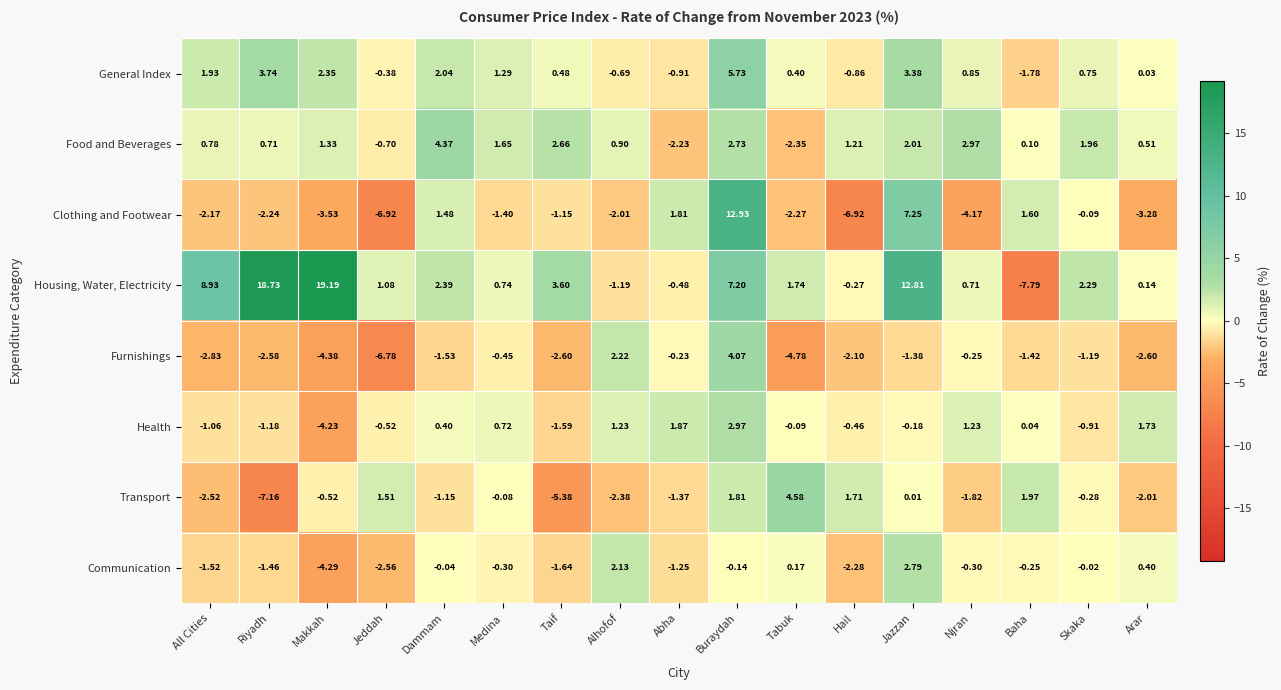

At which label is Communication closest to 0?

Skaka